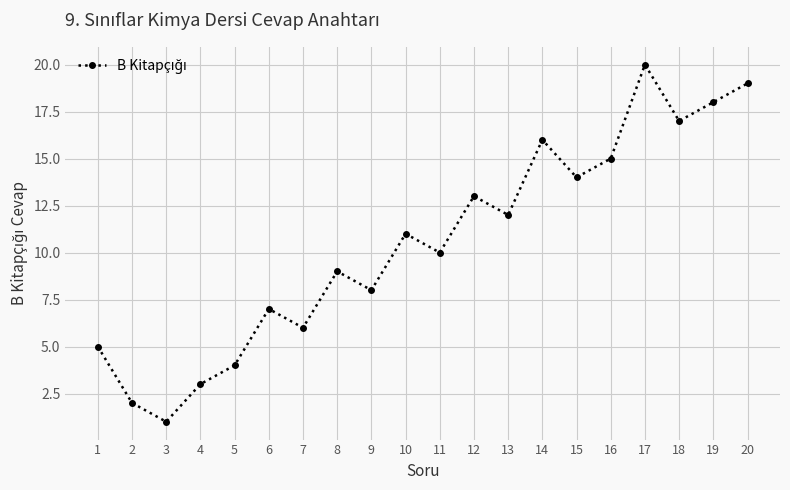

Which category has the lowest value across all series?

3